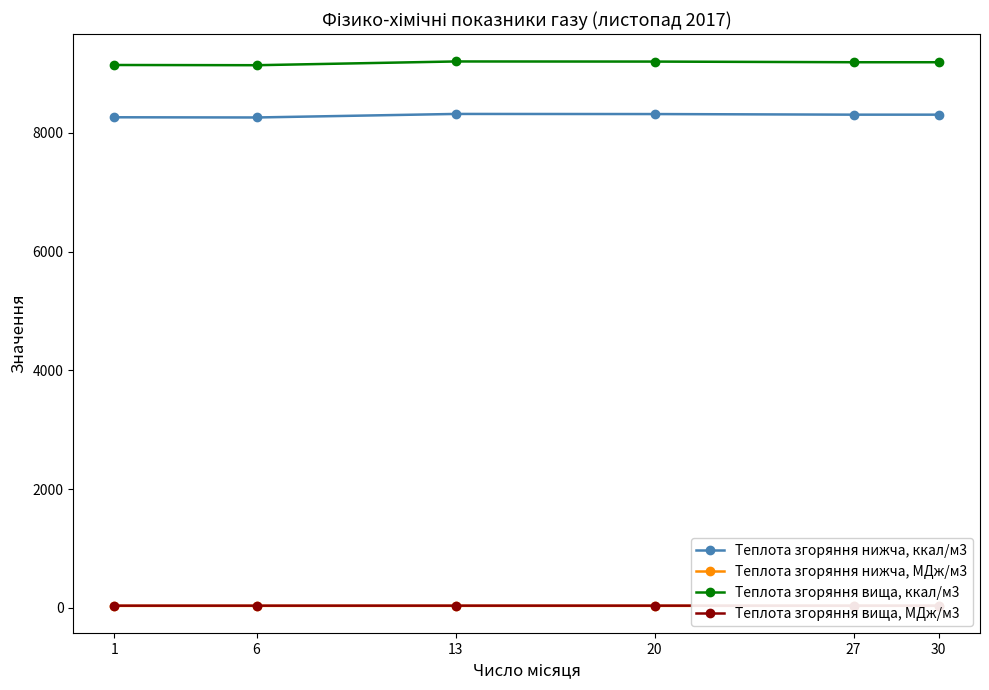

True or false: Теплота згоряння нижча, ккал/м3 and Теплота згоряння вища, МДж/м3 intersect in this chart.

False